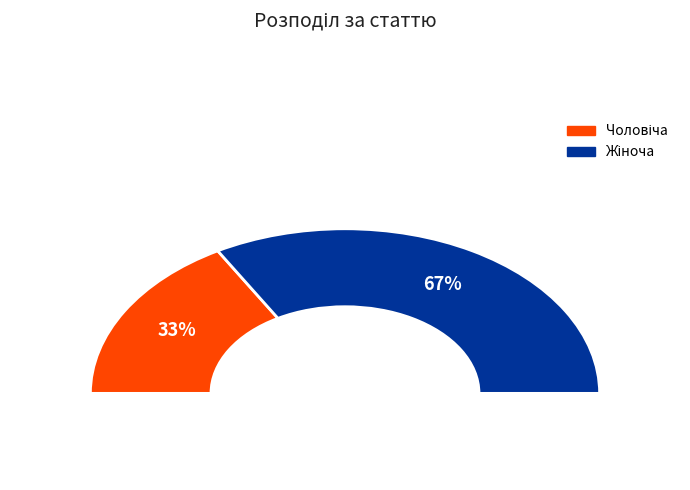

Rank the categories by value from lowest to highest.

Чоловіча, Жіноча